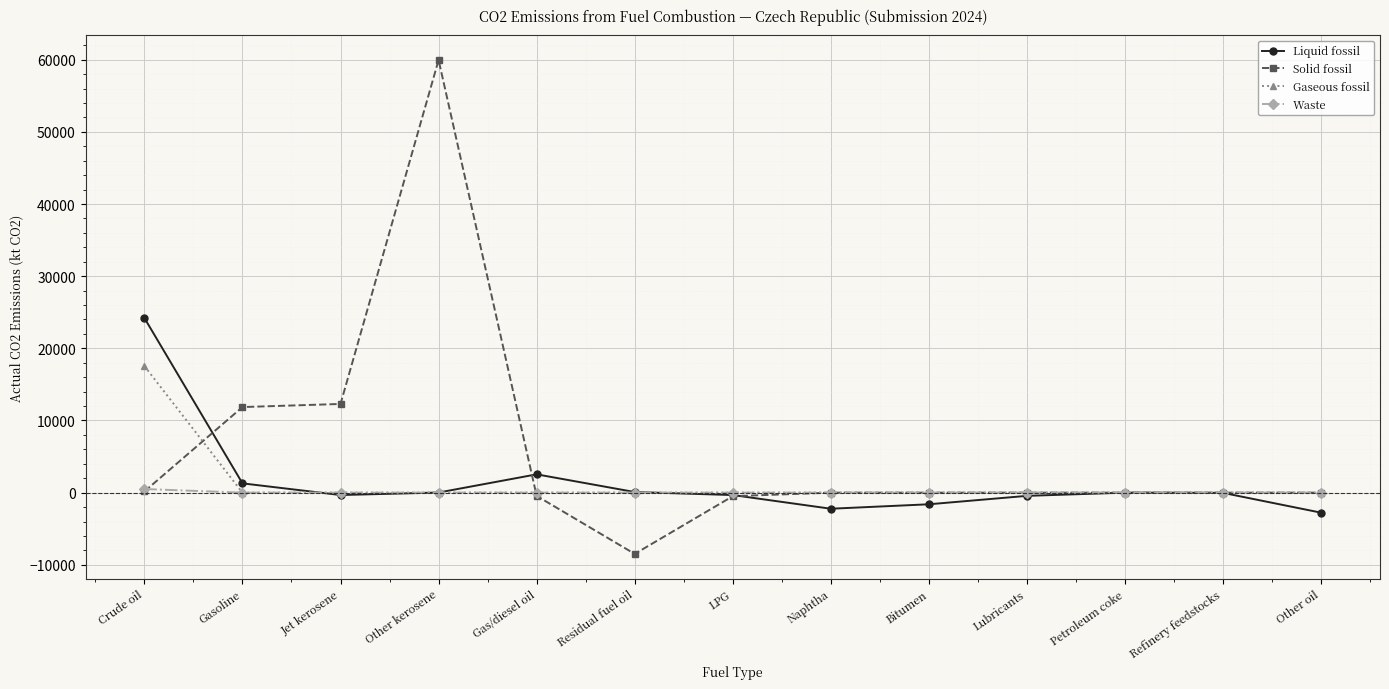

What is the total value across all series at Jet kerosene?

11961.7